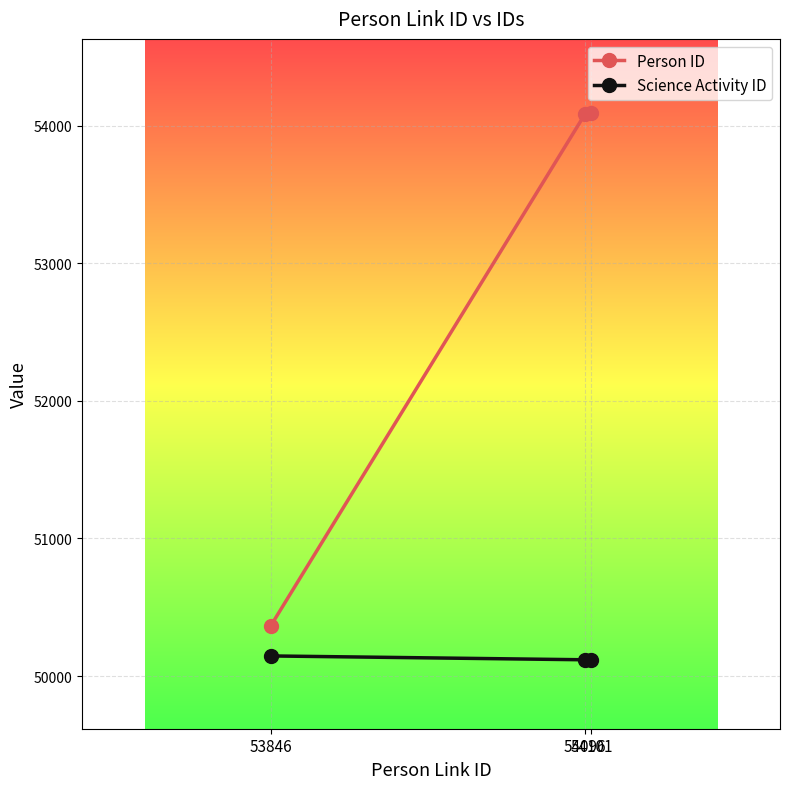

Rank the series by their maximum value, from highest to lowest.

Person ID, Science Activity ID